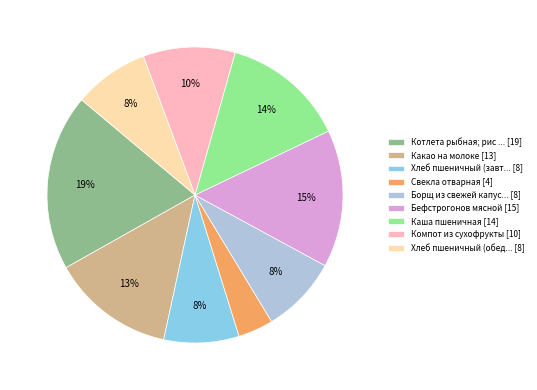

Count the number of slices in the pie.

9